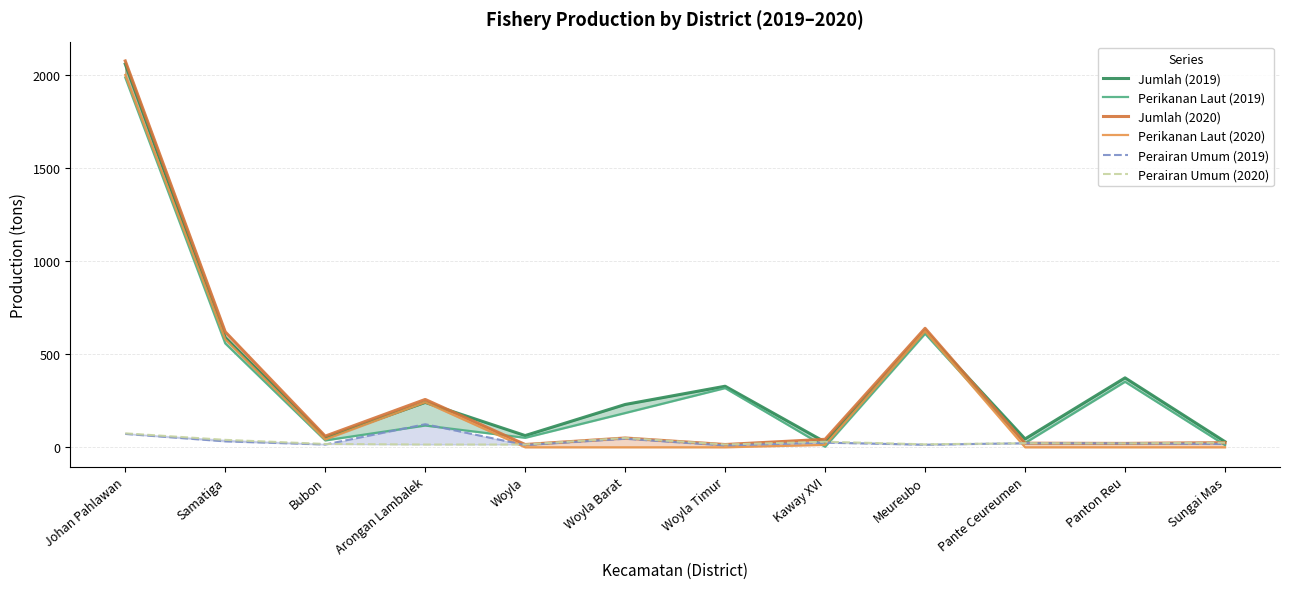

How many interior local valleys does the Jumlah (2020) series have?

4